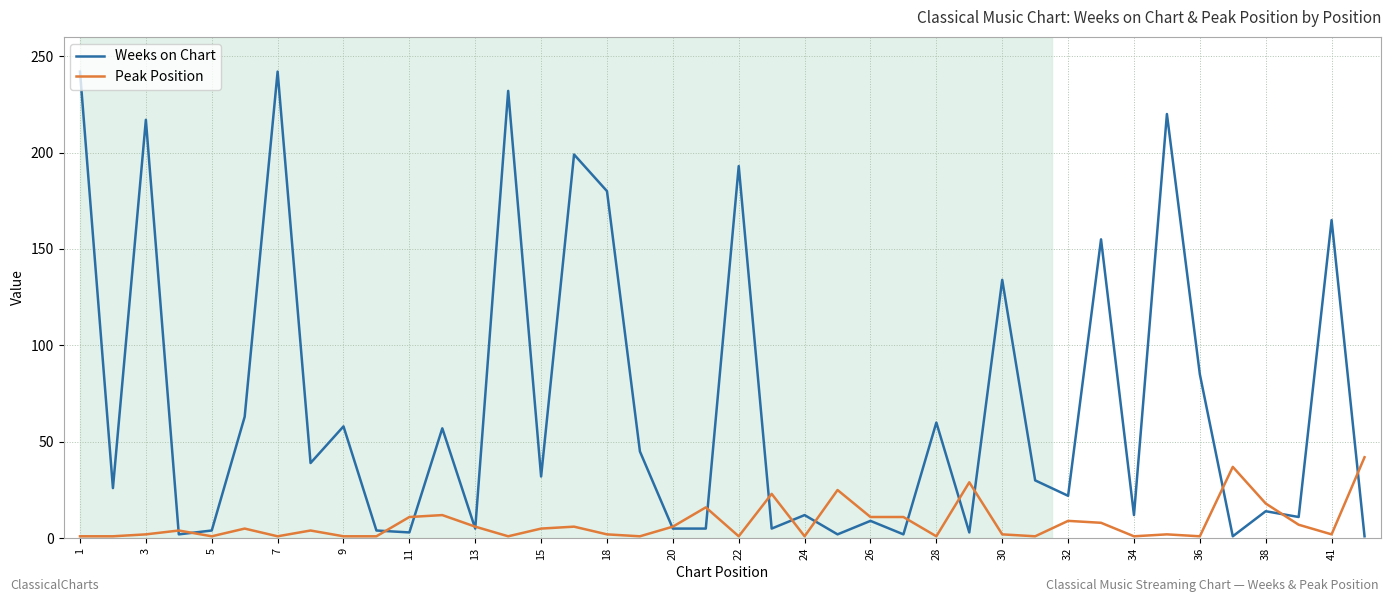

What is the maximum value shown in the chart?

242